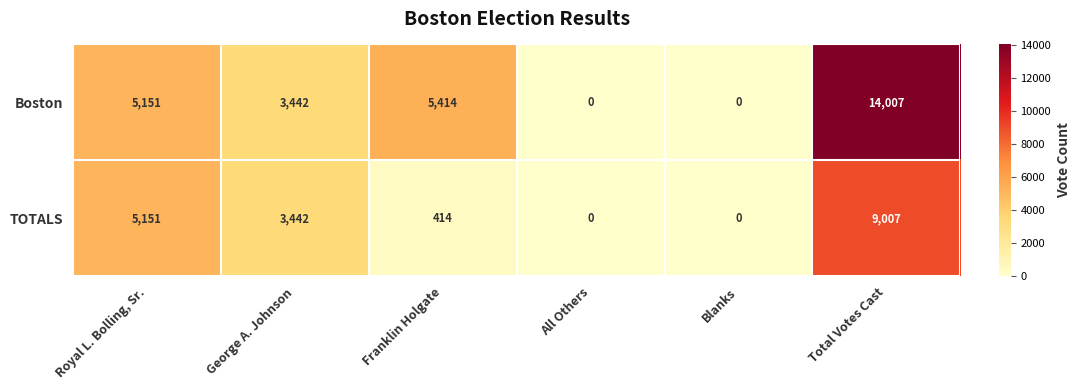

Which series has the largest total across all categories?

Boston